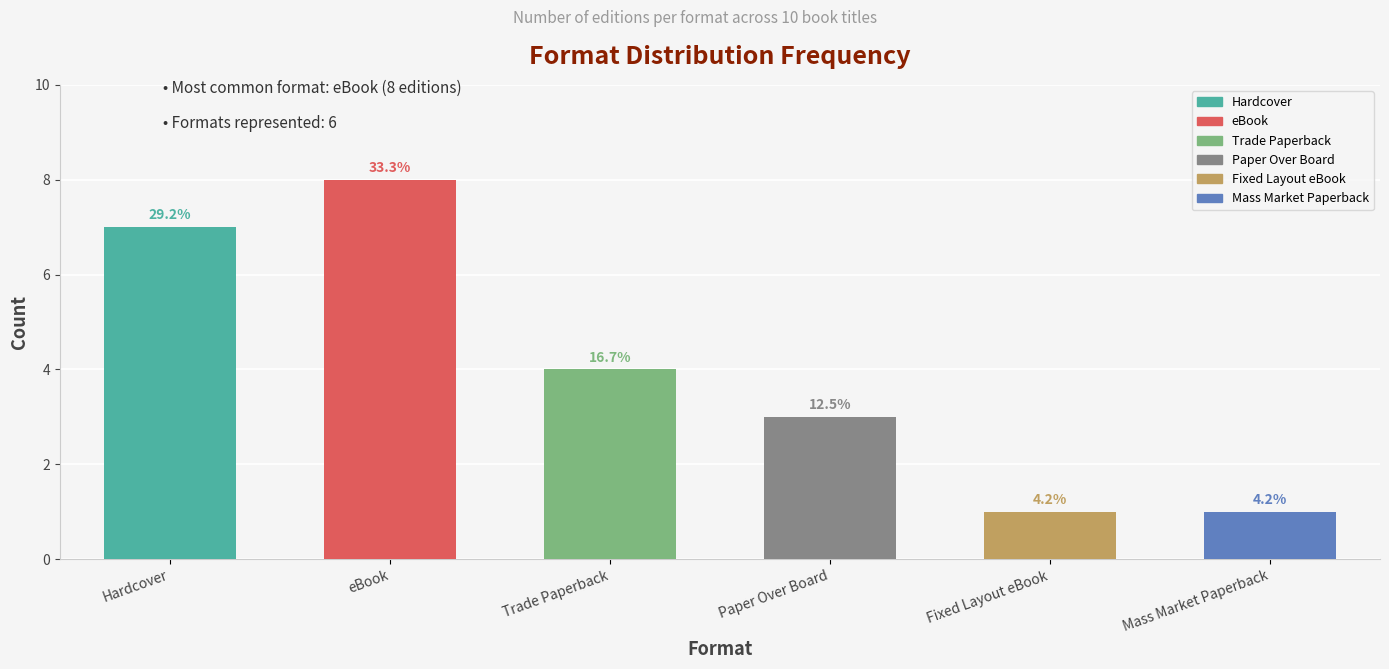

The chart shows a value of 3 at Paper Over Board. True or false?

True